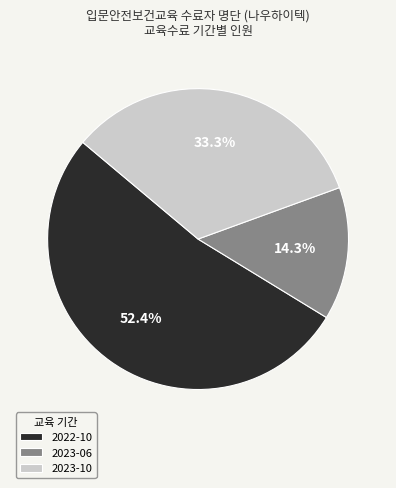

What is the smallest slice in the pie chart?

2023-06